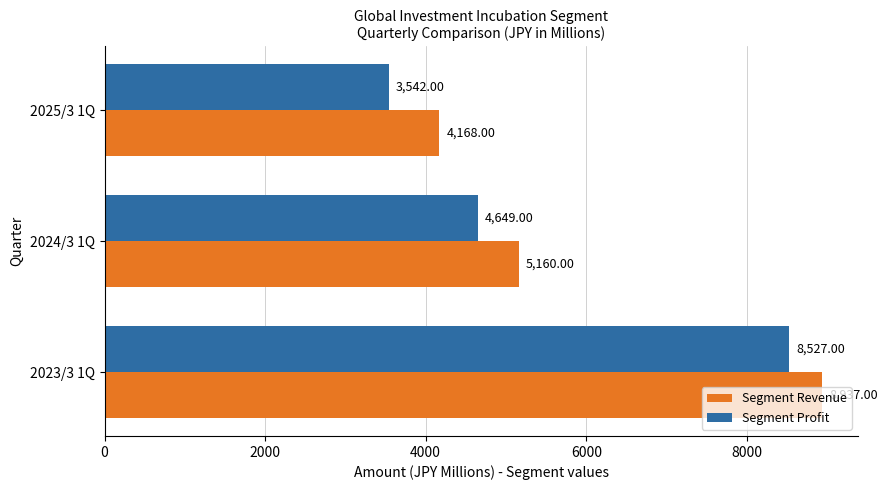

What is the average value of the Segment Revenue series?

6088